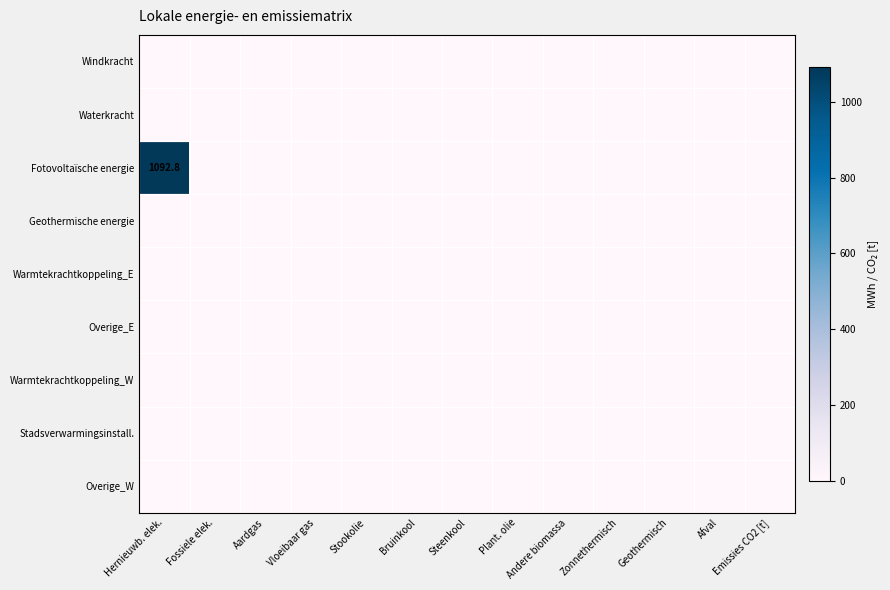

List the labels in order of Geothermische energie value, largest first.

Hernieuwb. elek., Fossiele elek., Aardgas, Vloeibaar gas, Stookolie, Bruinkool, Steenkool, Plant. olie, Andere biomassa, Zonnethermisch, Geothermisch, Afval, Emissies CO2 [t]